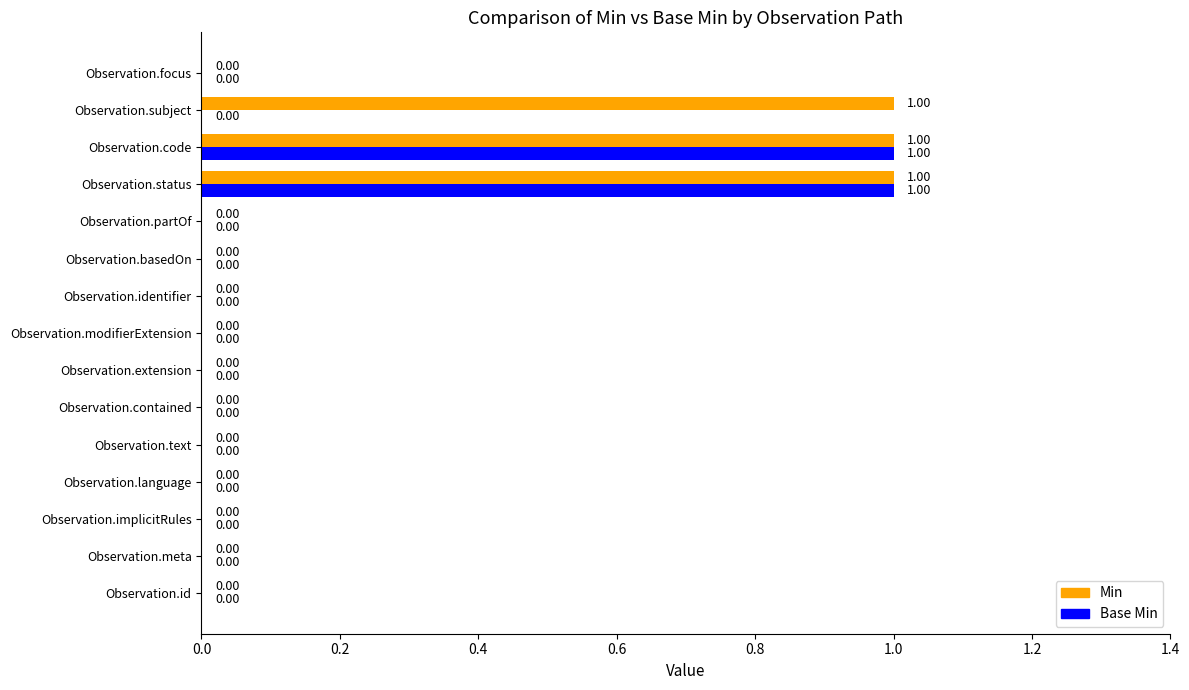

Between Observation.text and Observation.subject, which series saw the biggest shift?

Min